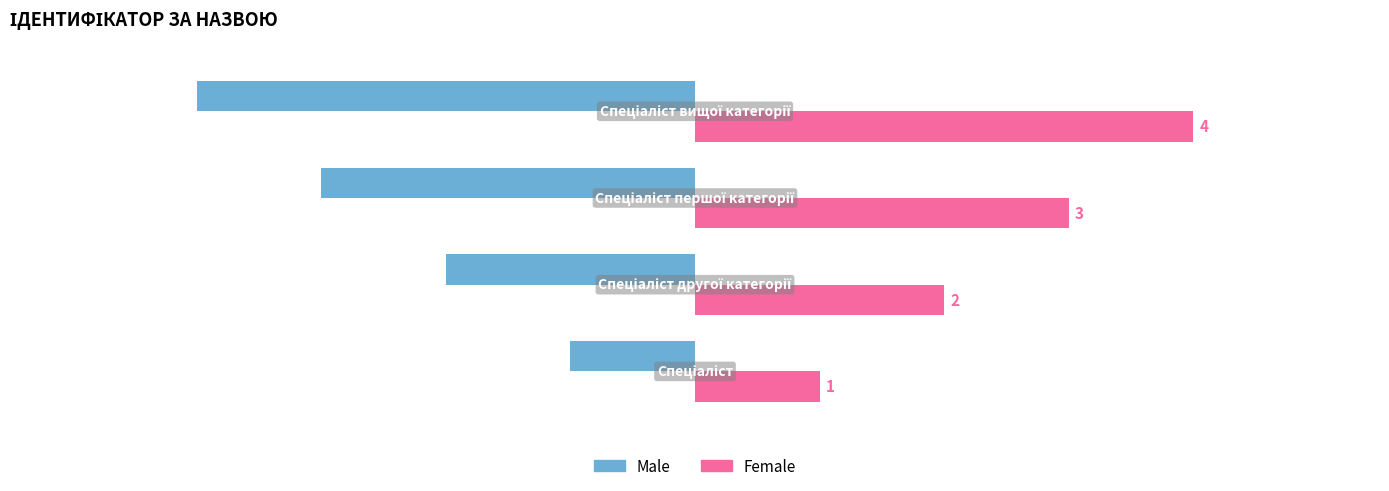

List the series in order of their overall mean, highest first.

Female, Male